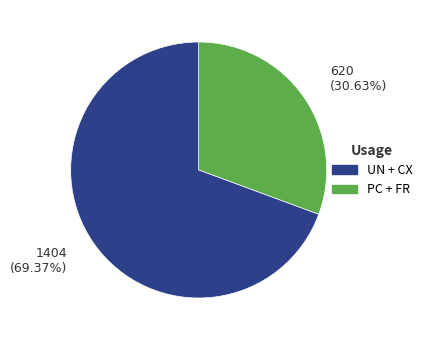

Is there a majority slice in this chart?

Yes